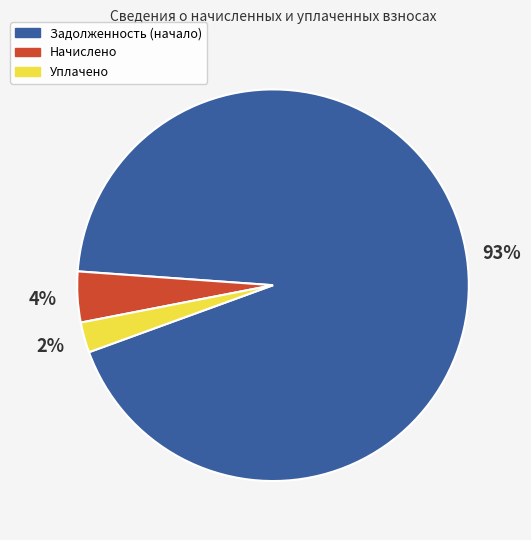

Between Задолженность (начало) and Начислено, which is larger?

Задолженность (начало)